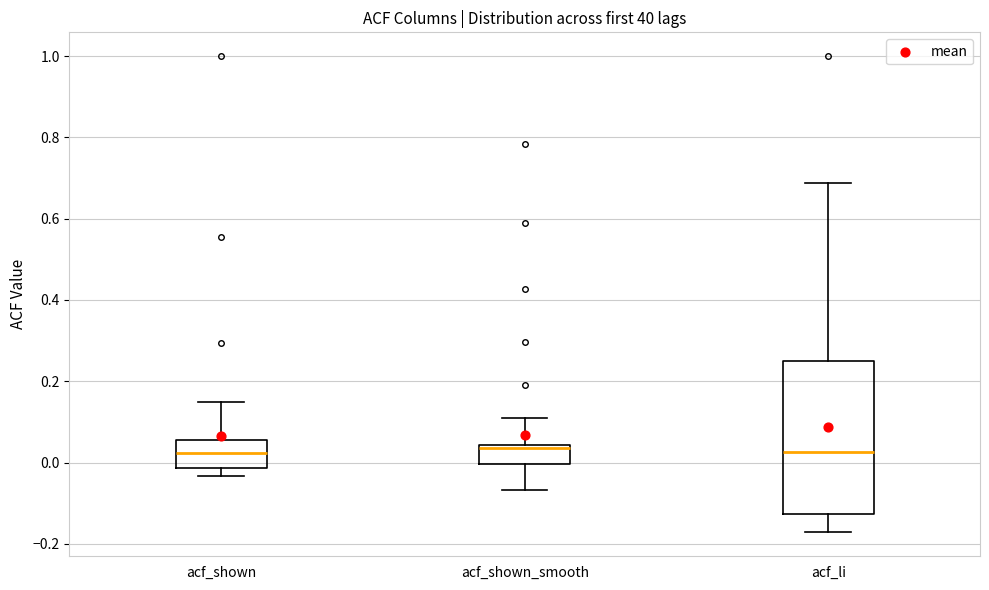

Comparing the boxes themselves (not the whiskers), which one is the tallest?

acf_li